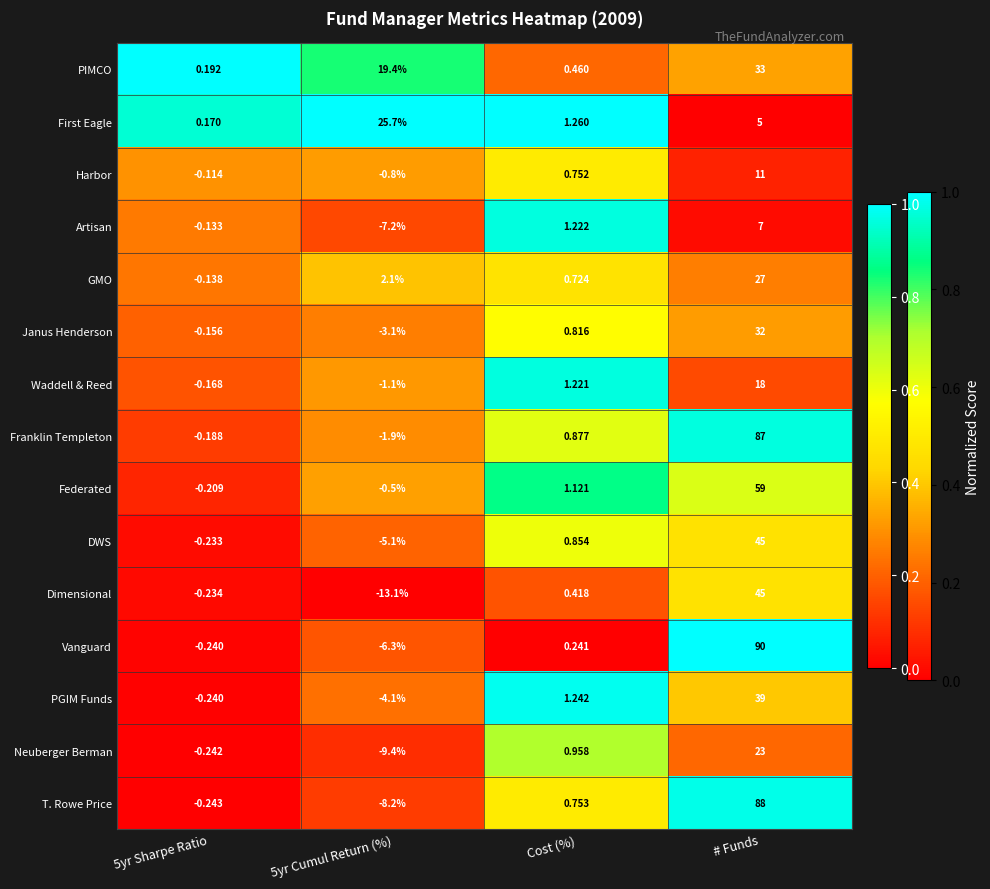

Which label corresponds to the largest value in the chart?

# Funds